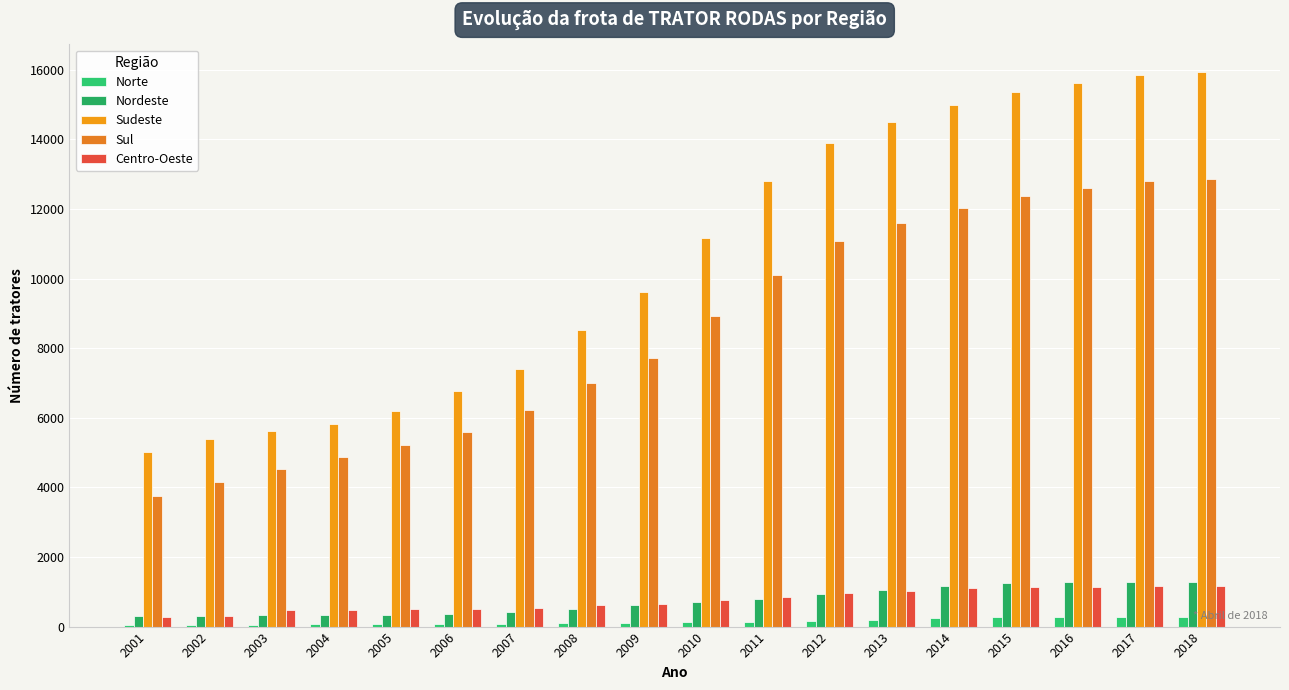

Are the bars horizontal?

No